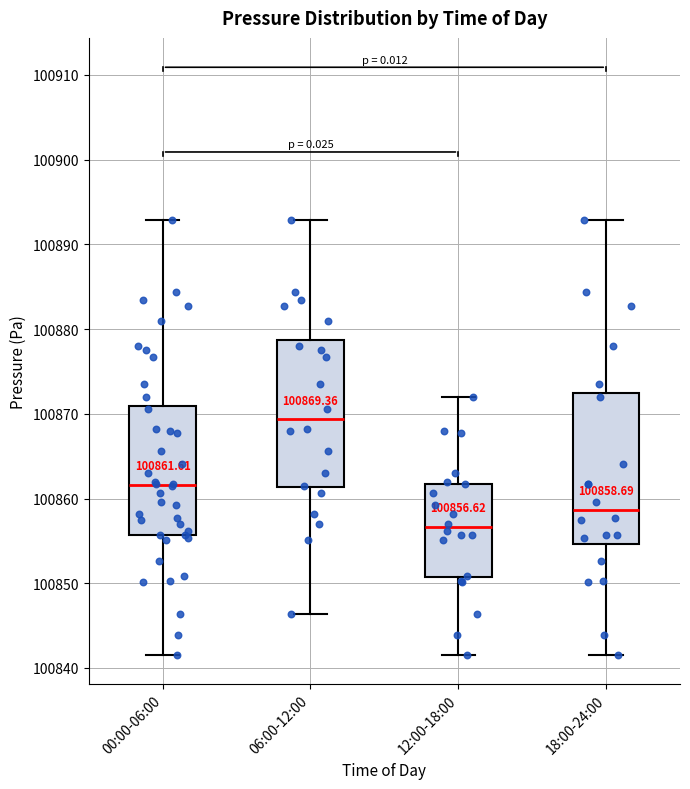

Which box has the highest median line?

06:00-12:00